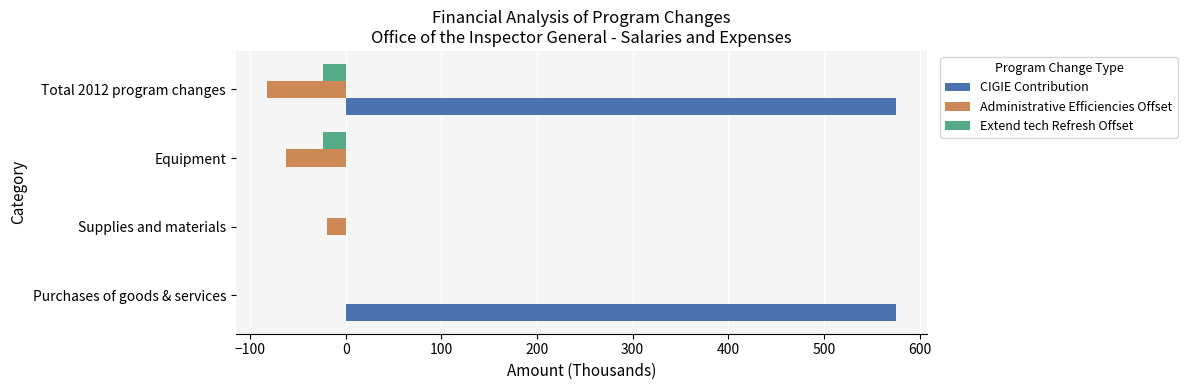

Between Purchases of goods & services and Supplies and materials, which series saw the biggest shift?

CIGIE Contribution